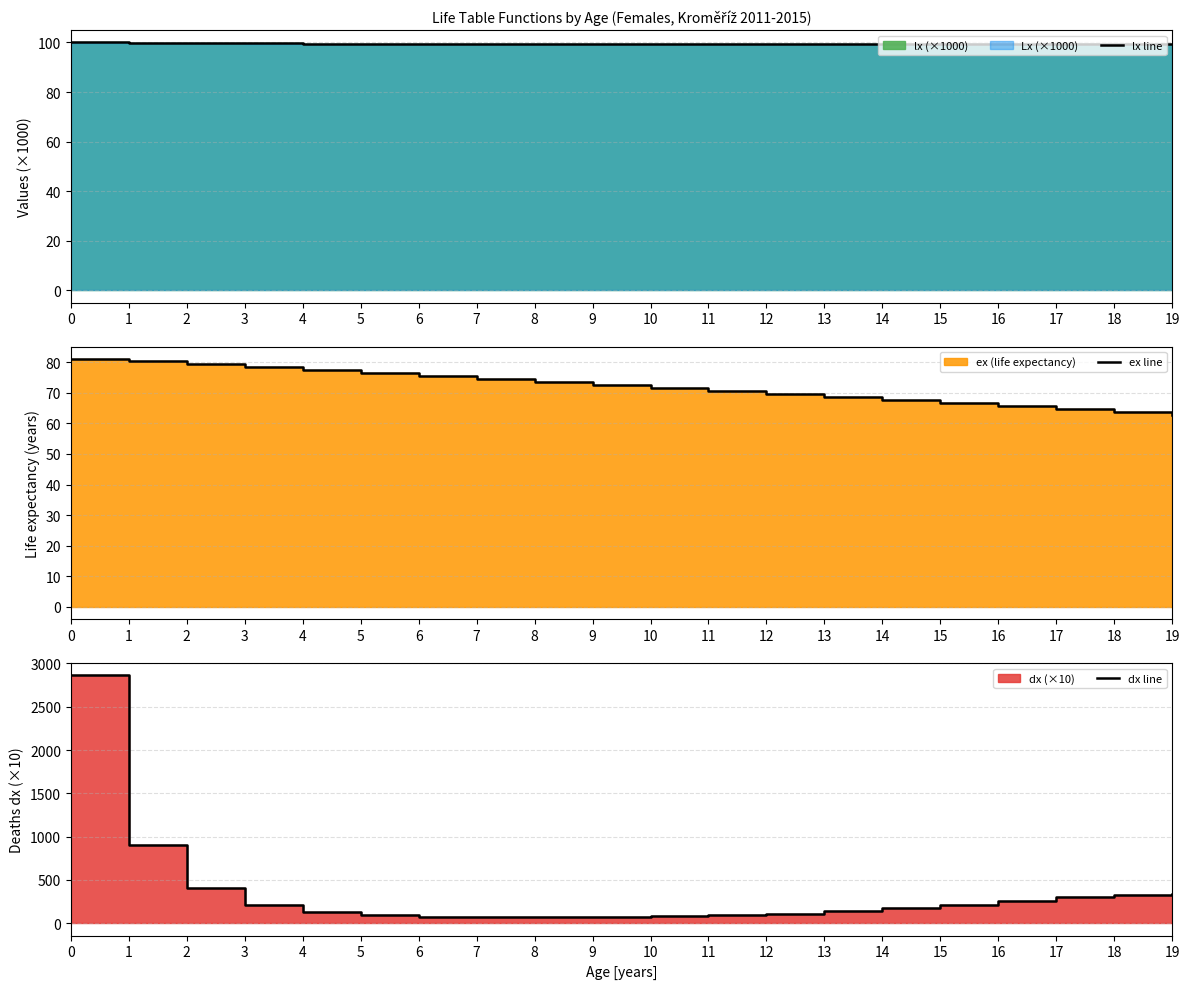

What is the sum of the ex line values at 19 and 14?

130.1